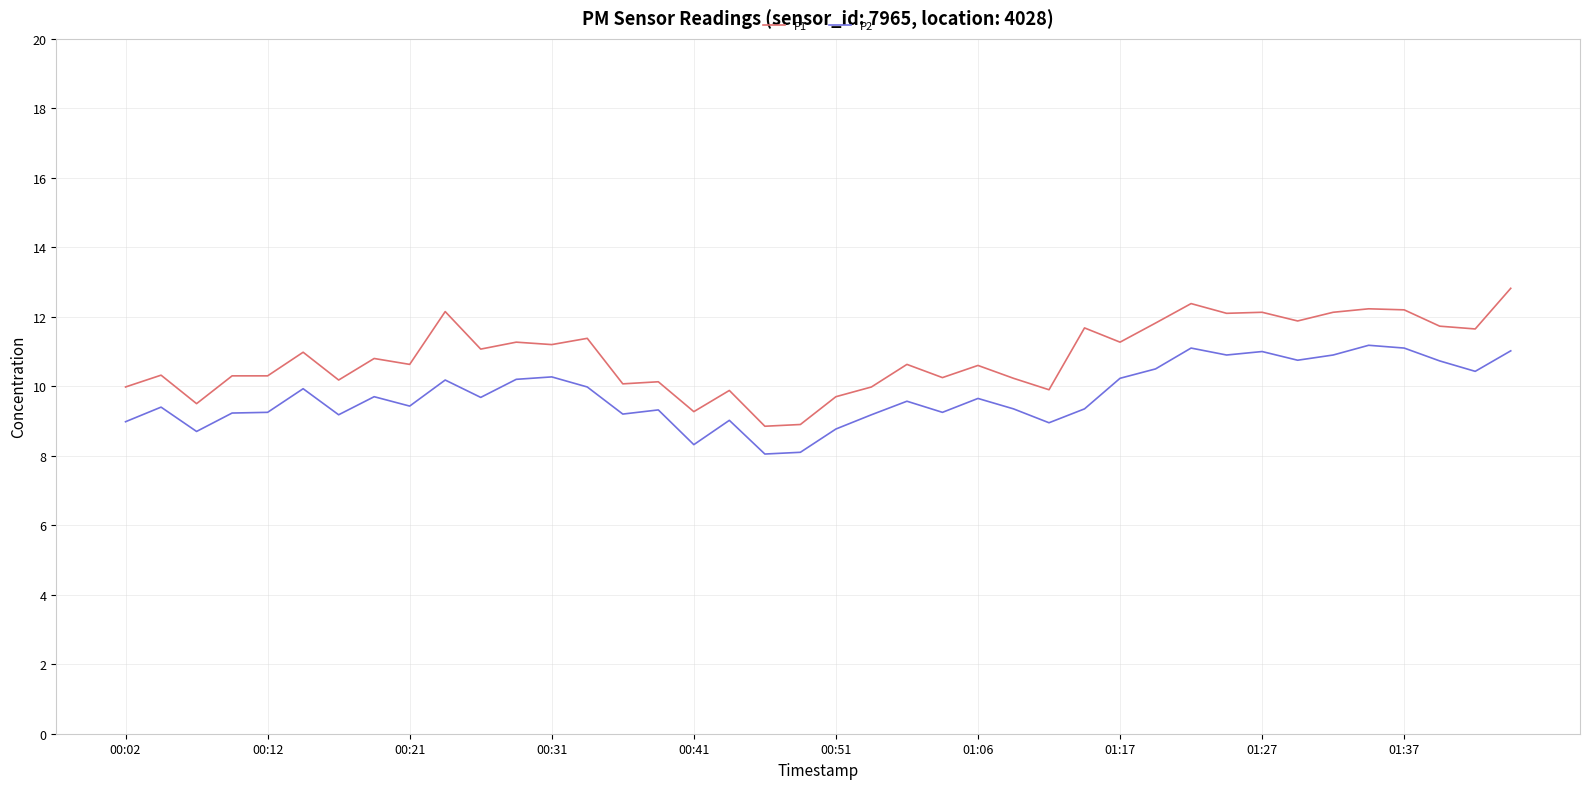

Which series has the largest range (max minus min)?

P1